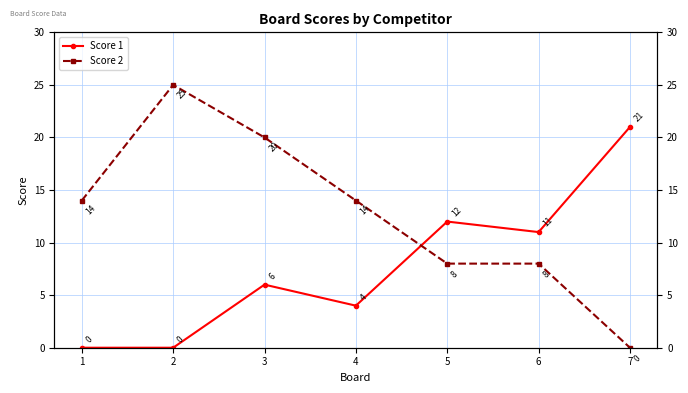

Reading left to right, transcribe all the data shown in this chart.

Score 1: 1=0	2=0	3=6	4=4	5=12	6=11	7=21
Score 2: 1=14	2=25	3=20	4=14	5=8	6=8	7=0